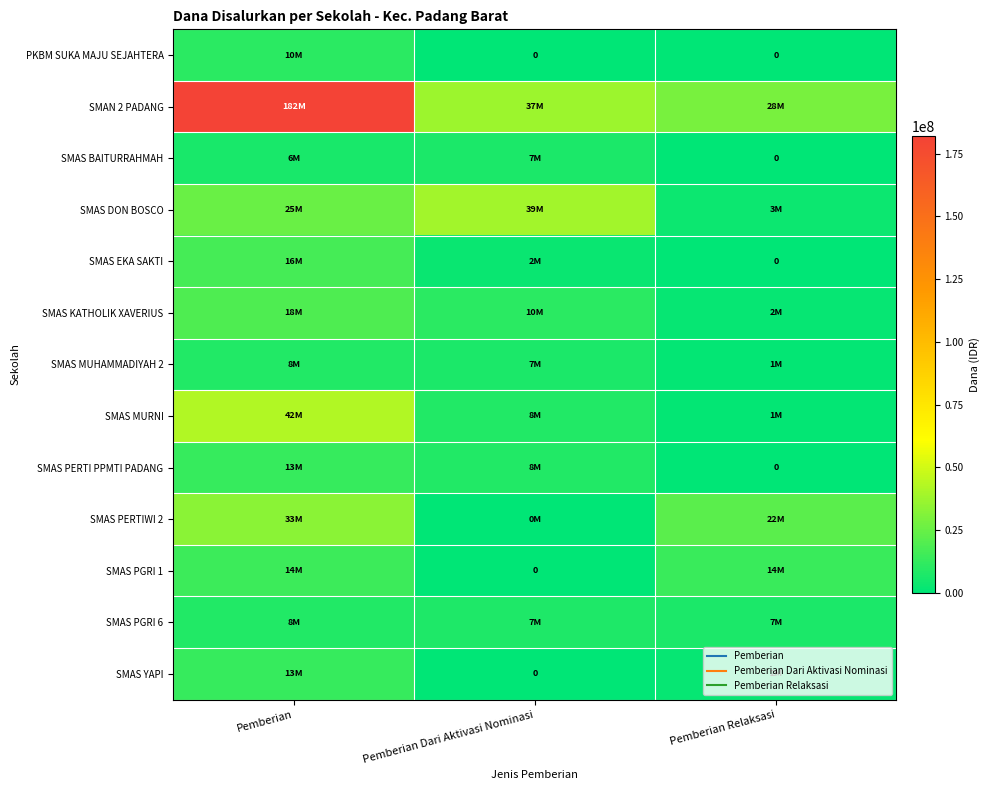

What is the sum of all SMAN 2 PADANG values?

247500000